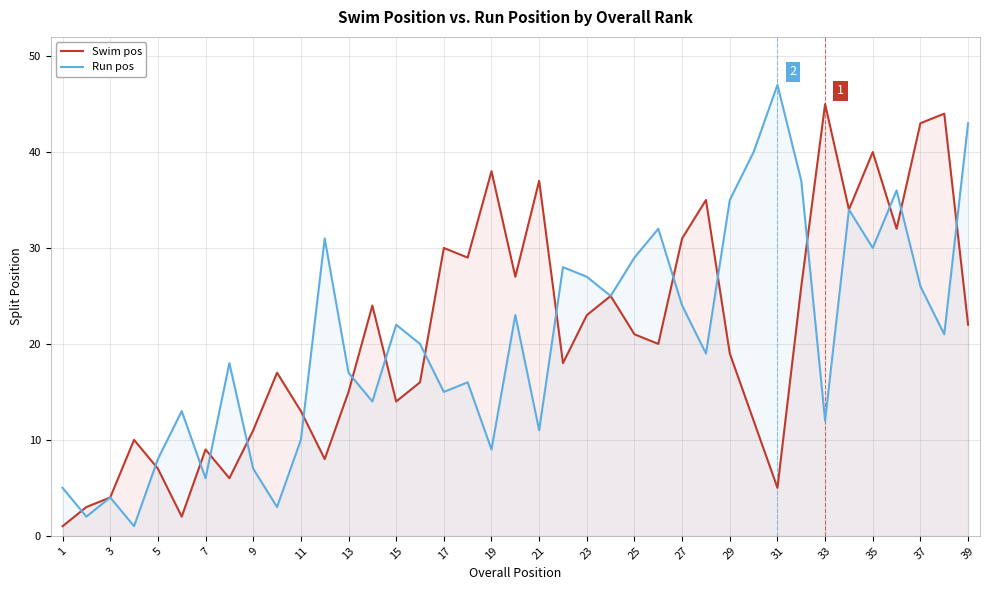

True or false: Run pos and Swim pos cross at least once.

True